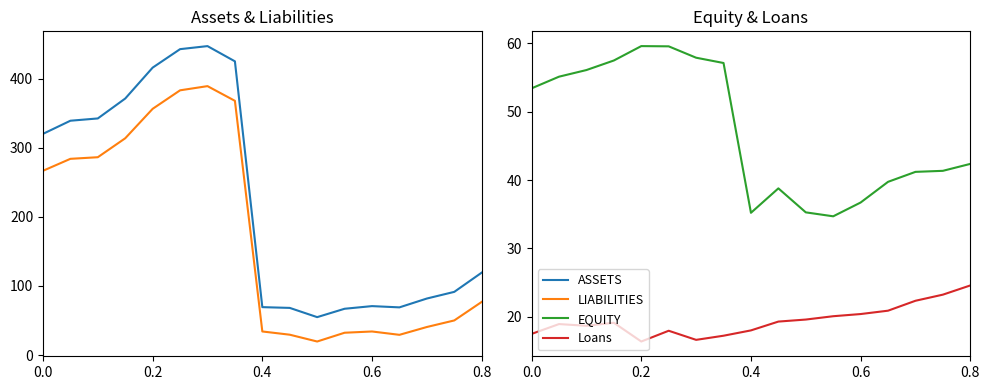

True or false: Loans and ASSETS cross at least once.

False